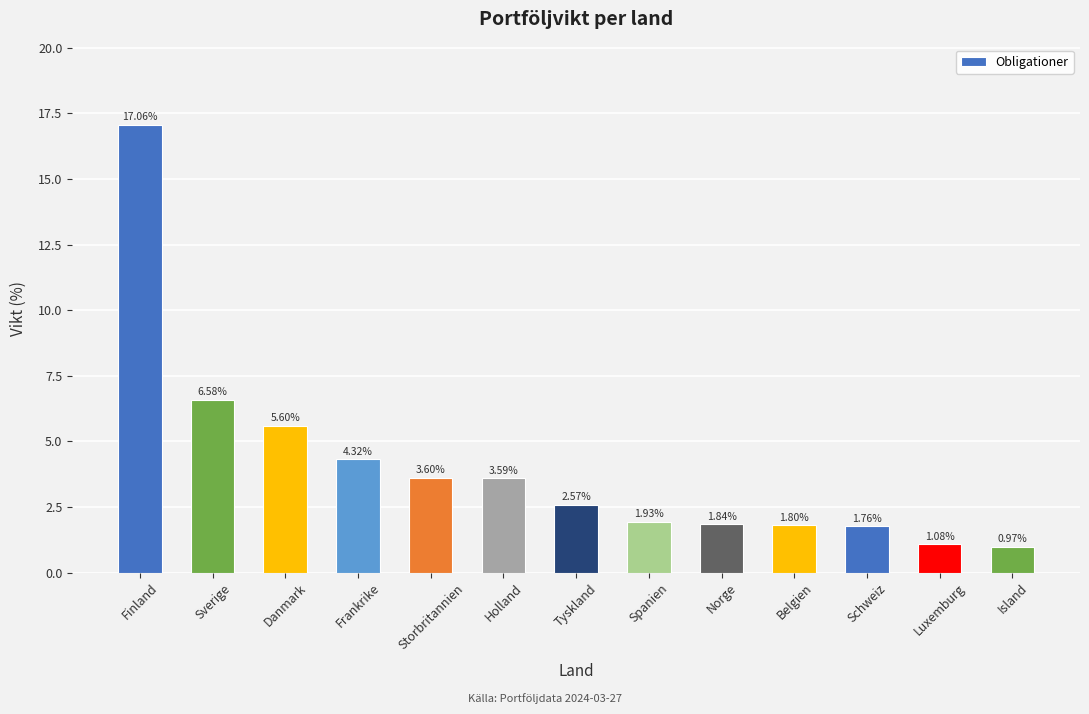

Where does the data first go above 2?

Finland